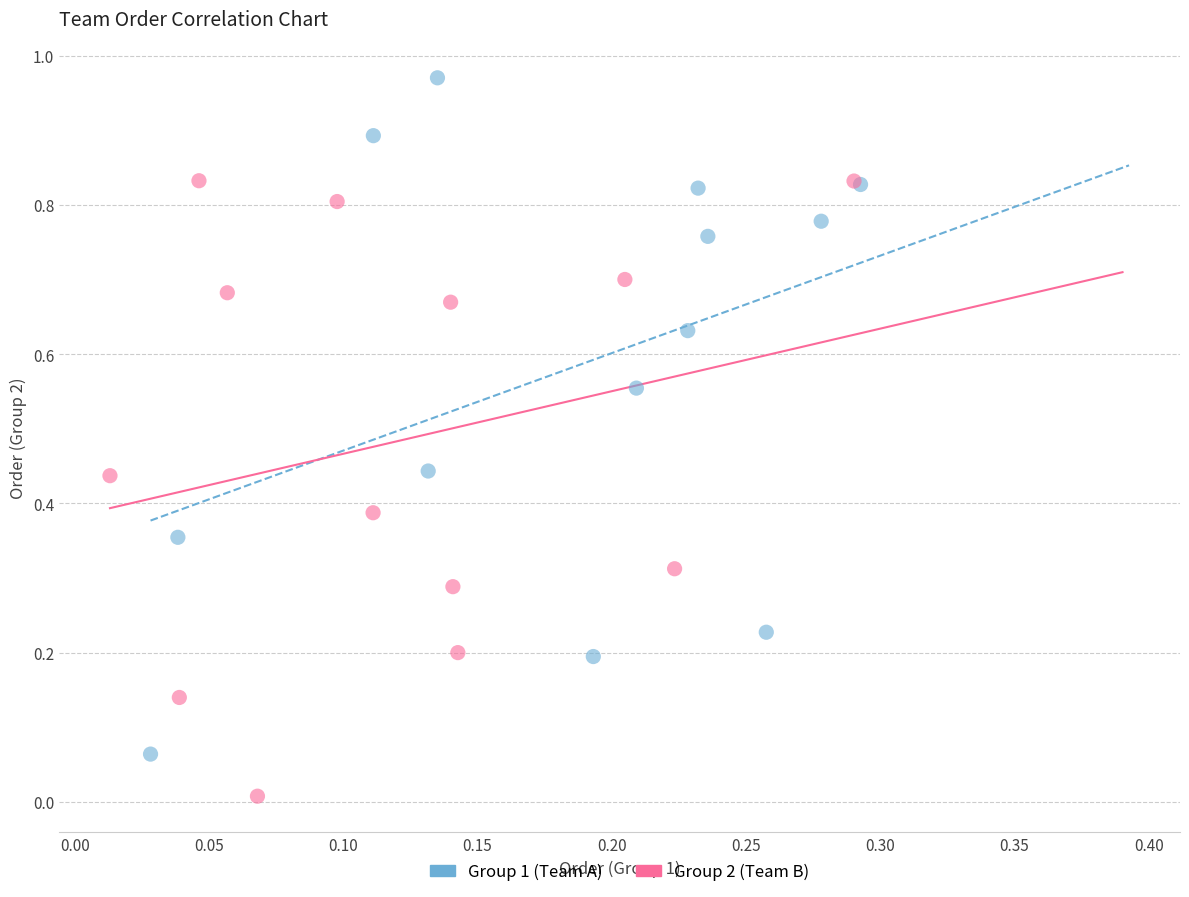

Which series contains the highest Y value?

Group 1 (Team A)